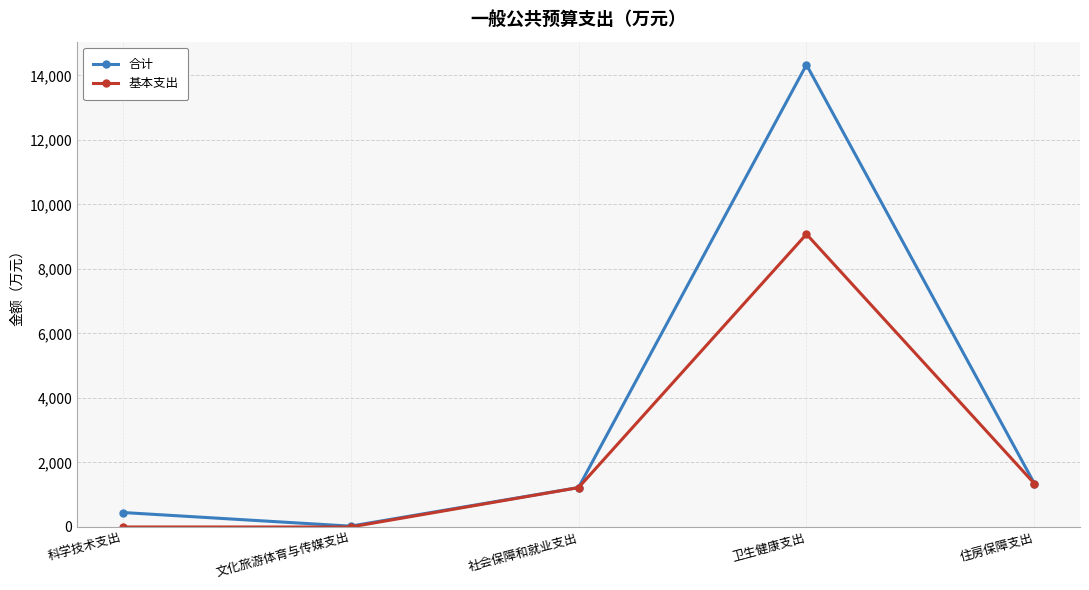

Which series has the largest total across all categories?

合计